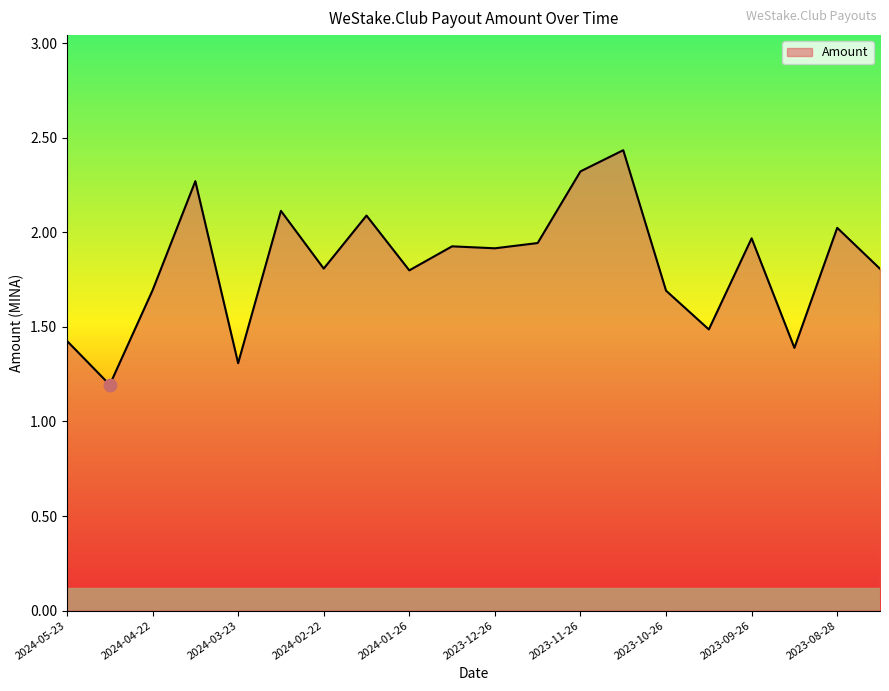

What is the smallest value displayed?

1.2